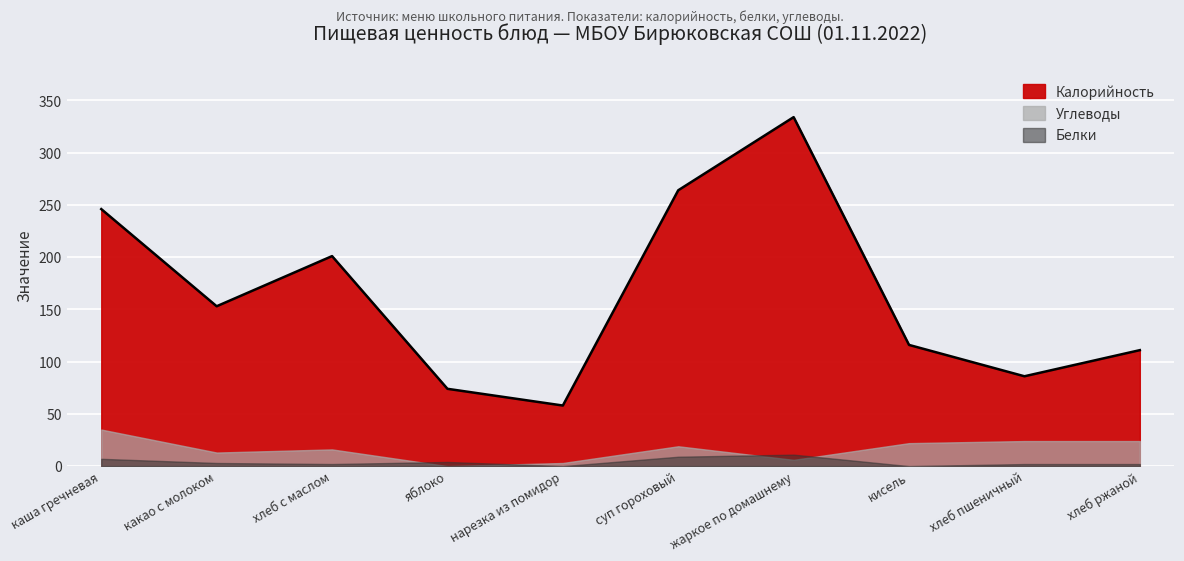

What is the sum of the Калорийность values at яблоко and суп гороховый?

338